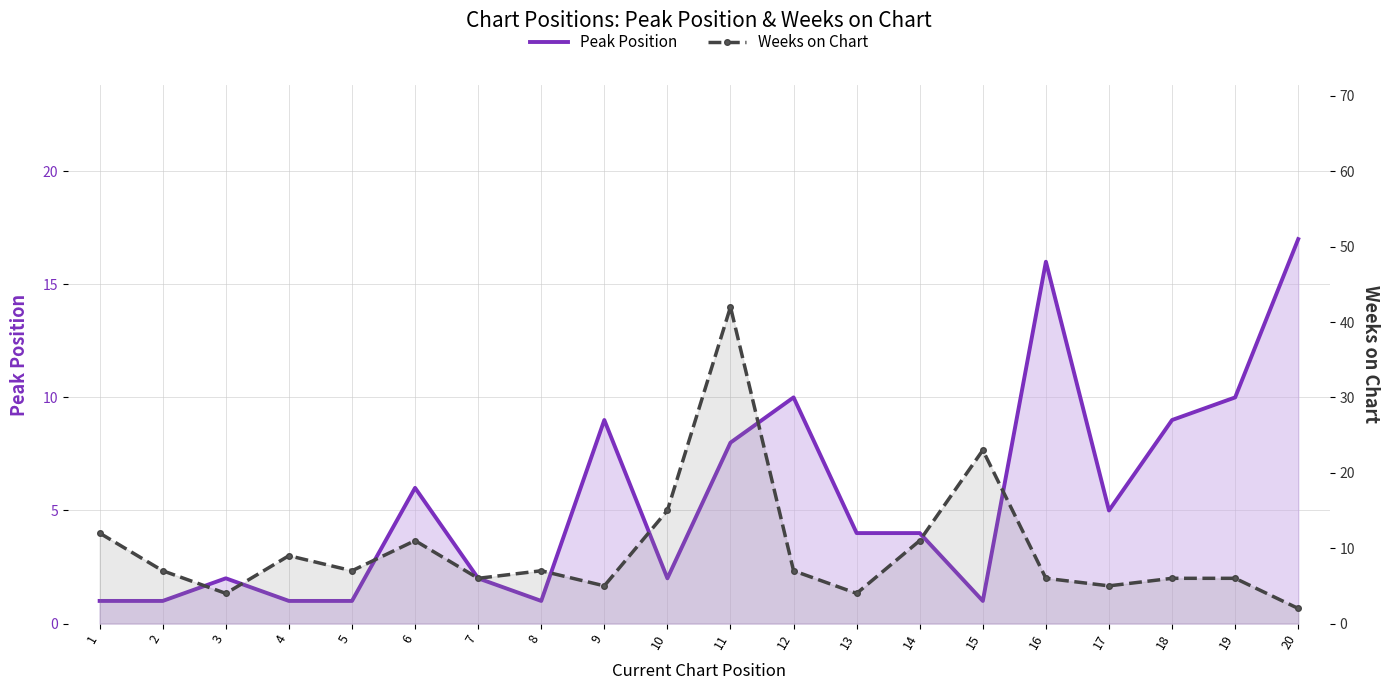

What is the smallest value displayed?

1